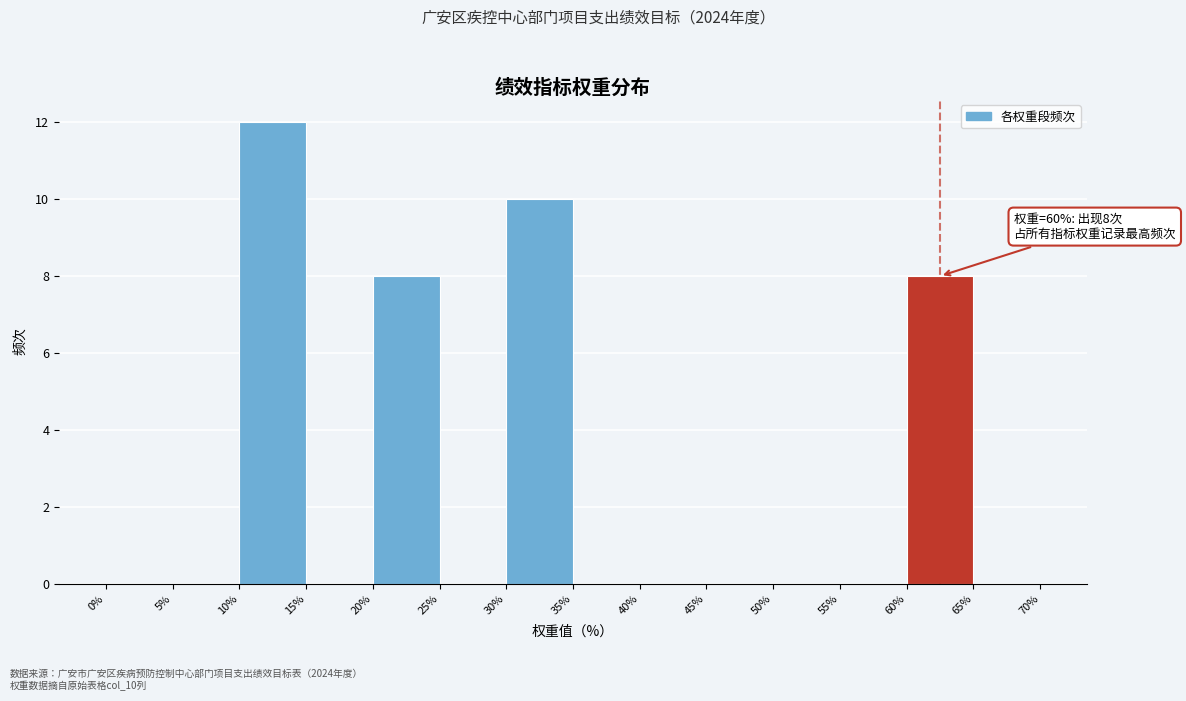

Which range on the x-axis has the tallest bar?

10% to 15%